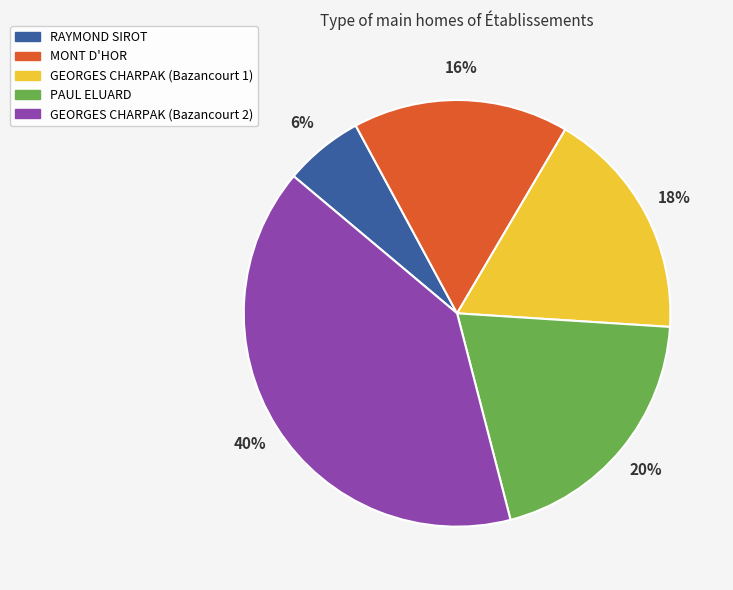

Which slice is the largest?

GEORGES CHARPAK (Bazancourt 2)